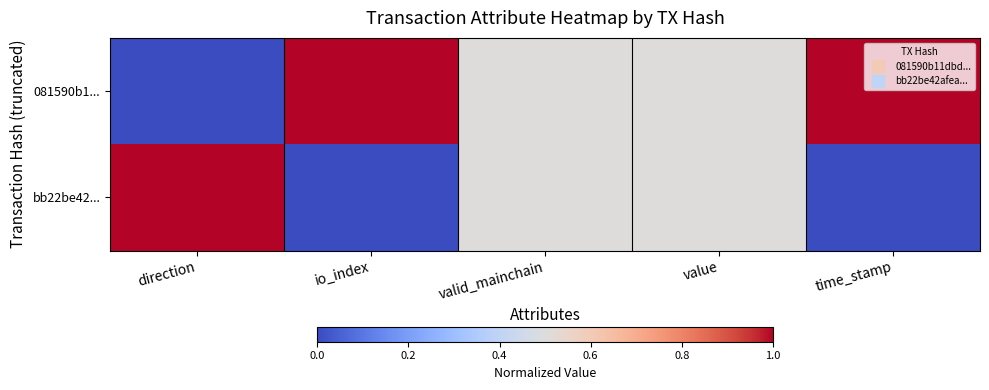

Between direction and io_index, which series saw the biggest shift?

081590b1...